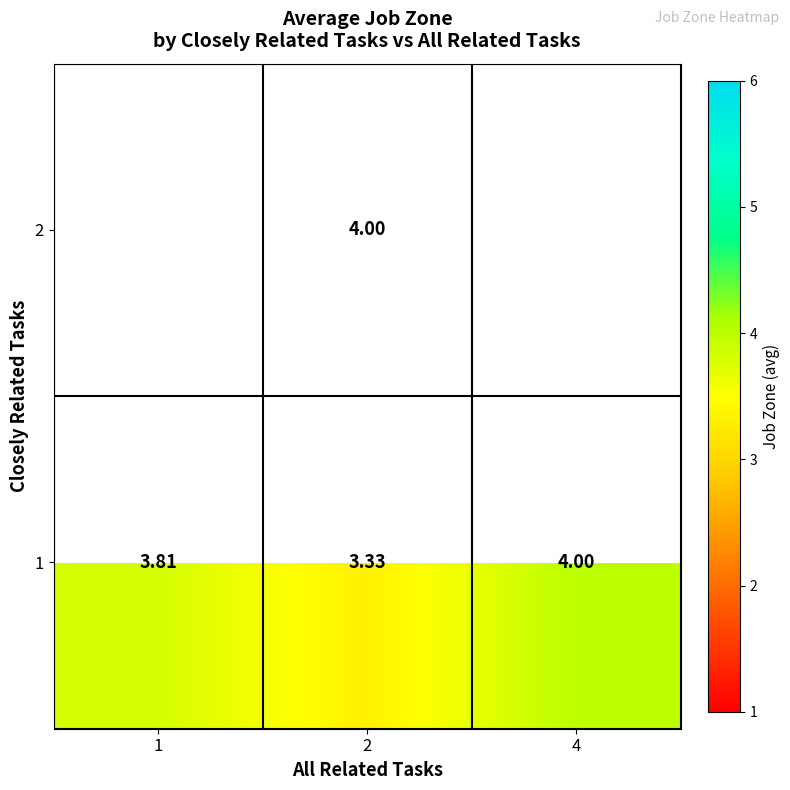

List the labels in order of 1 value, largest first.

4, 1, 2